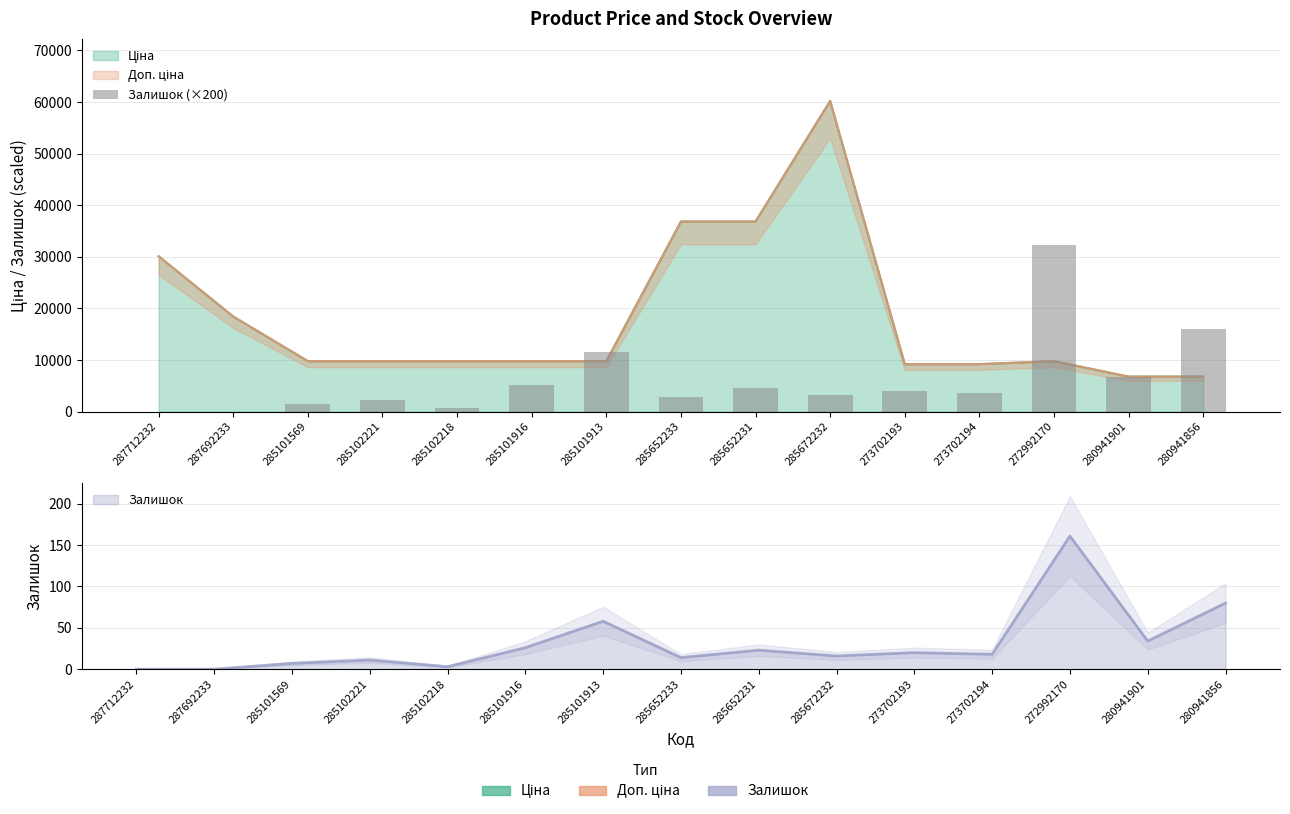

True or false: the data shows 32200 at 272992170.

True